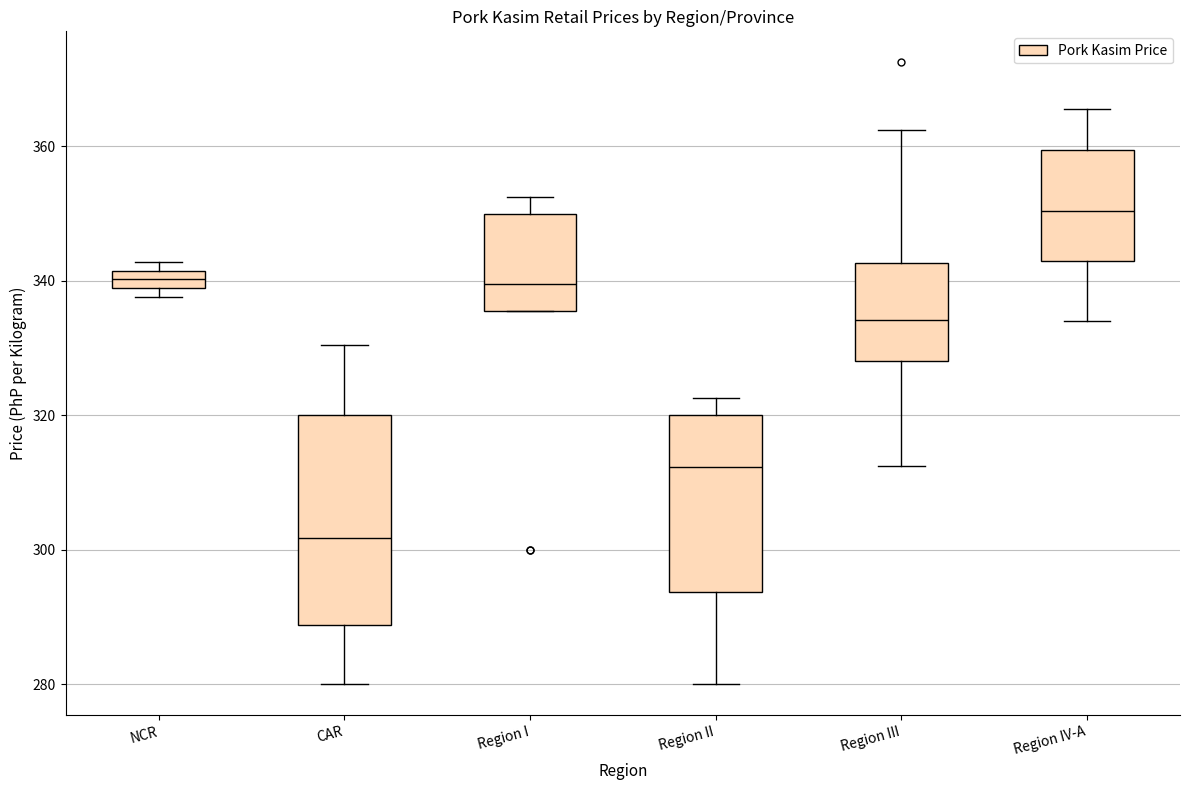

Which box is the tallest, from its lower edge to its upper edge?

CAR